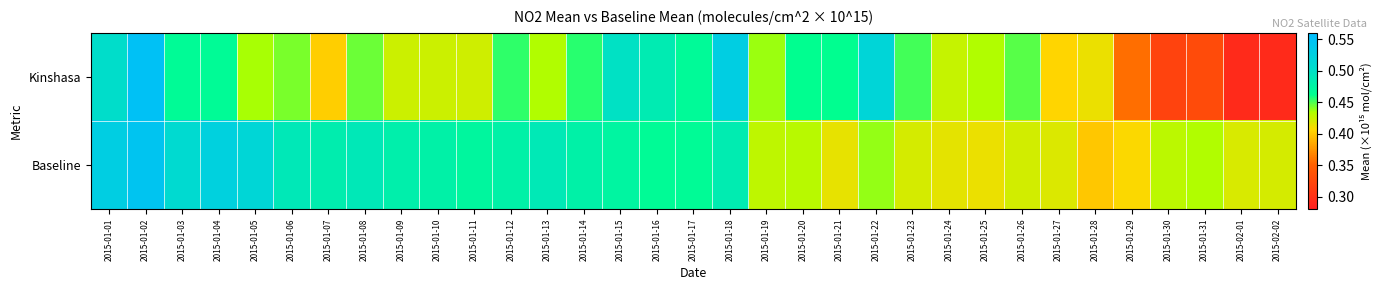

How many data points does each series have?

33